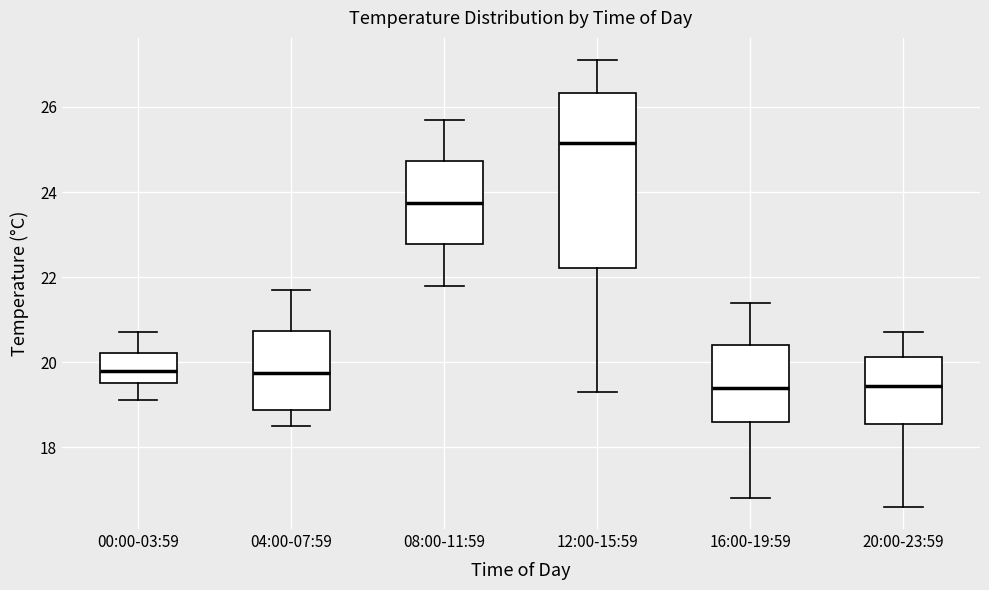

Reading left to right, transcribe this box plot: for each box, give where its median line is, the range the box spans, and where its two whiskers end, as read against the y-axis. The values are not printed on the chart, so give them approximately, as read against the axis.

00:00-03:59: median 19.8, box 19.6 to 20.2, whiskers 19.2 to 20.8
04:00-07:59: median 19.8, box 18.8 to 20.8, whiskers 18.6 to 21.8
08:00-11:59: median 23.8, box 22.8 to 24.8, whiskers 21.8 to 25.8
12:00-15:59: median 25.2, box 22.2 to 26.4, whiskers 19.4 to 27.2
16:00-19:59: median 19.4, box 18.6 to 20.4, whiskers 16.8 to 21.4
20:00-23:59: median 19.4, box 18.6 to 20.2, whiskers 16.6 to 20.8